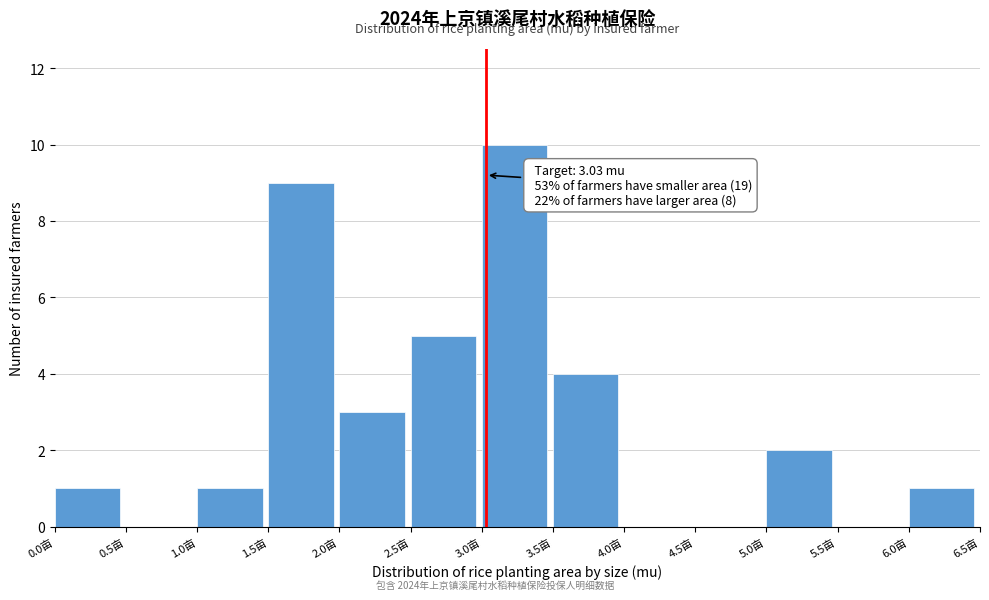

Which range on the x-axis has the tallest bar?

3.0 to 3.5